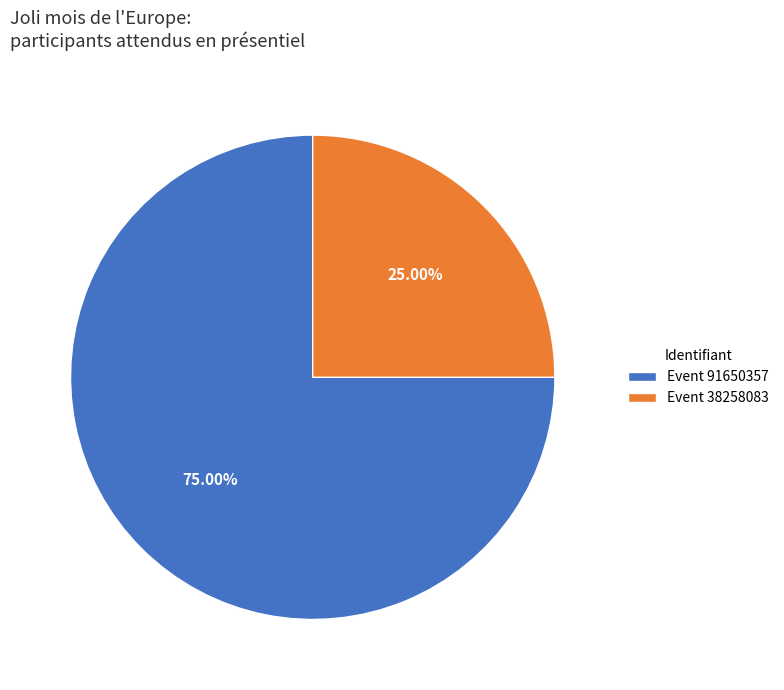

Does Event 91650357 represent more than half of the total?

Yes